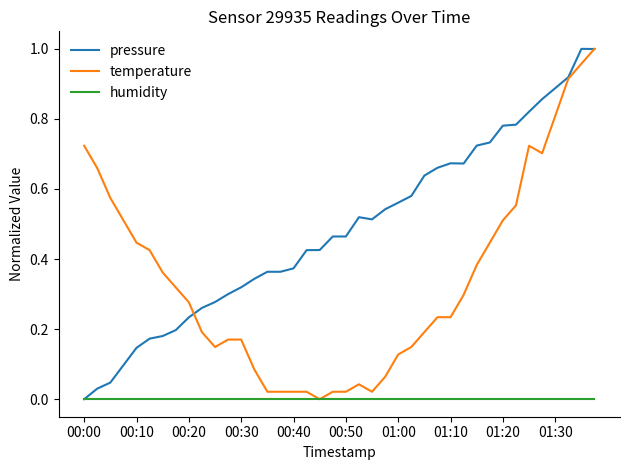

Which series has the largest total across all categories?

pressure